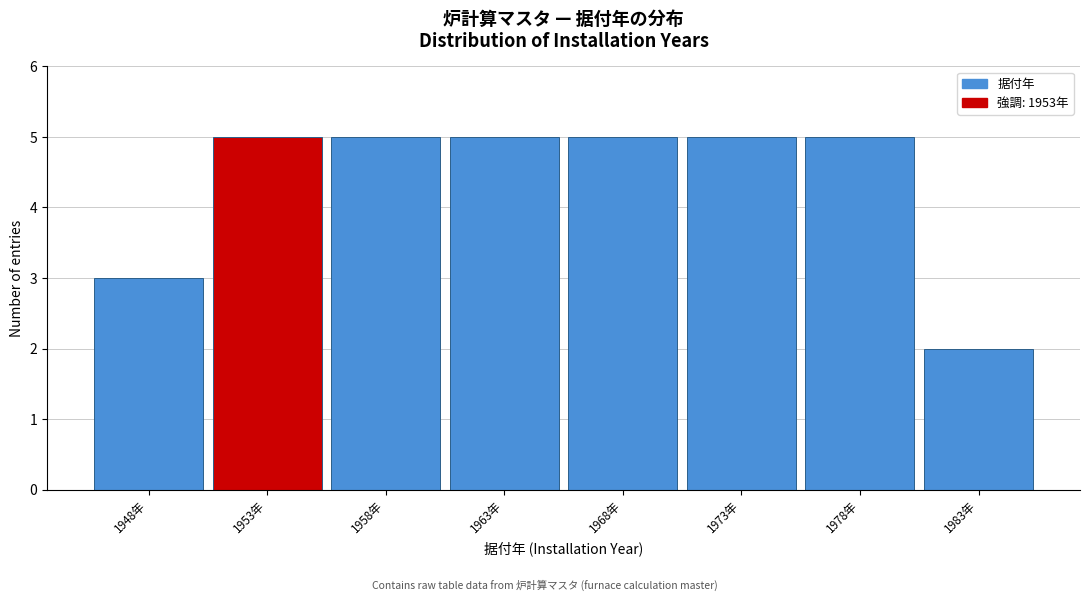

Reading left to right, extract all data points from this chart.

1948年=3	1953年=5	1958年=5	1963年=5	1968年=5	1973年=5	1978年=5	1983年=2